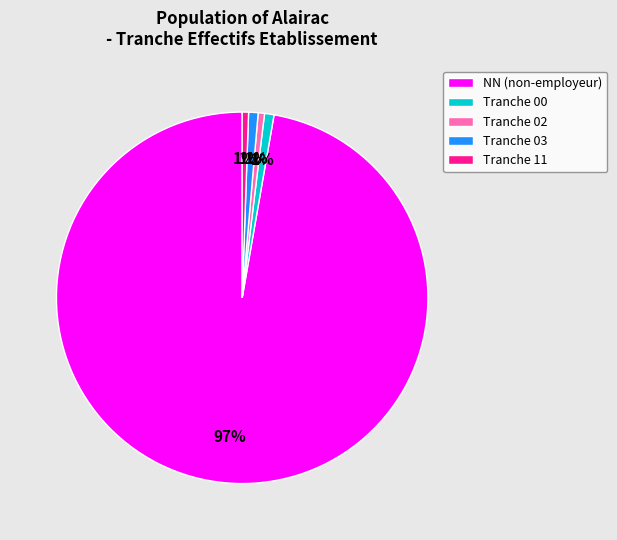

To the nearest percent, what is the average slice percentage?

20%